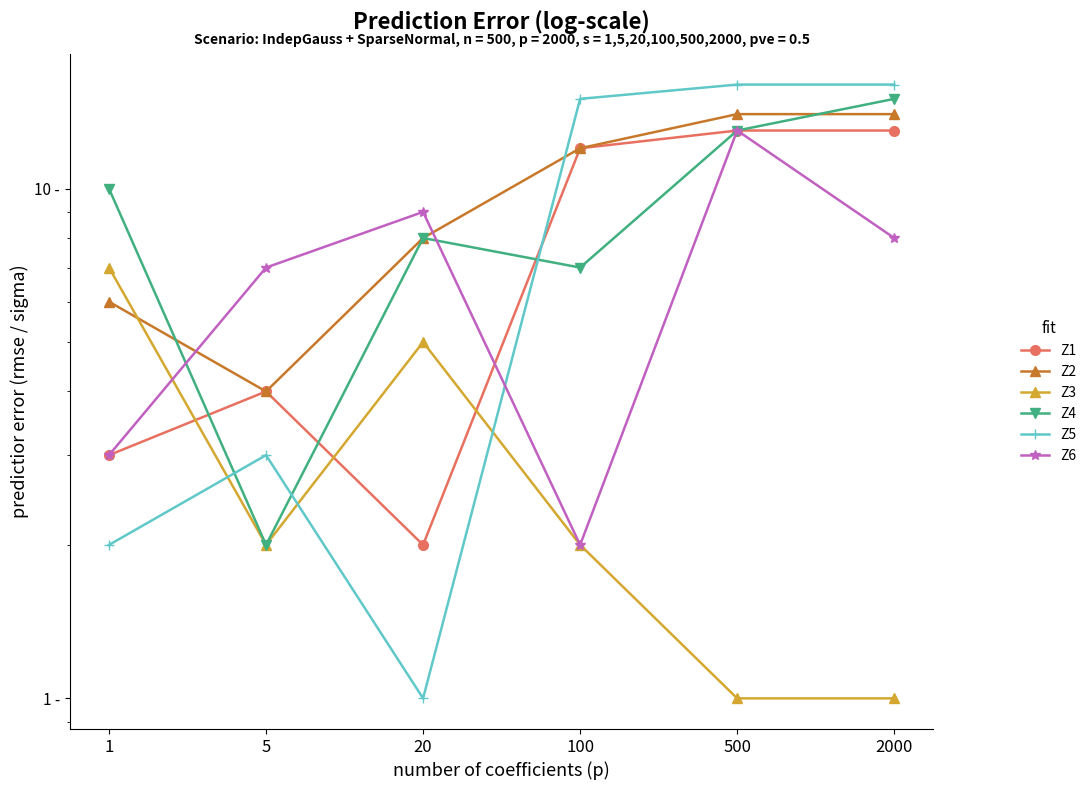

Reading left to right, transcribe all the data shown in this chart.

Z1: 1=3	5=4	20=2	100=12	500=13	2000=13
Z2: 1=6	5=4	20=8	100=12	500=14	2000=14
Z3: 1=7	5=2	20=5	100=2	500=1	2000=1
Z4: 1=10	5=2	20=8	100=7	500=13	2000=15
Z5: 1=2	5=3	20=1	100=15	500=16	2000=16
Z6: 1=3	5=7	20=9	100=2	500=13	2000=8